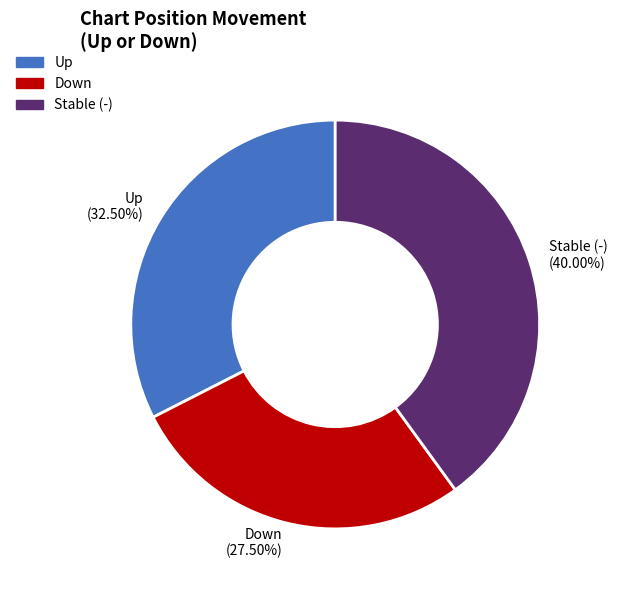

To the nearest percent, what is the average slice percentage?

33%